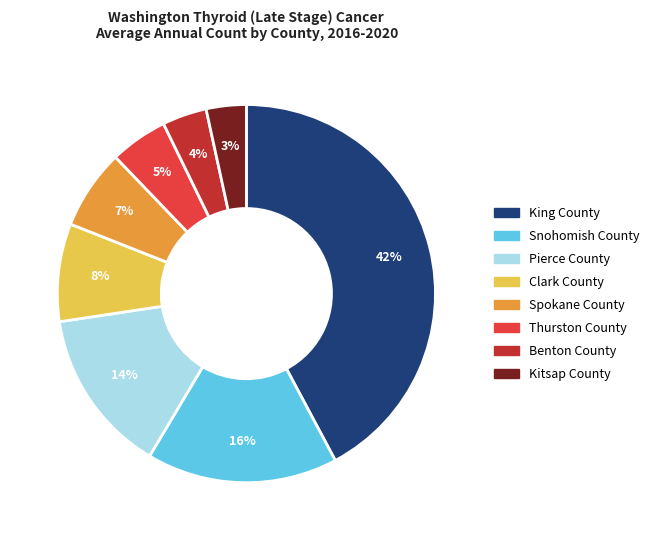

Does Kitsap County represent more than half of the total?

No